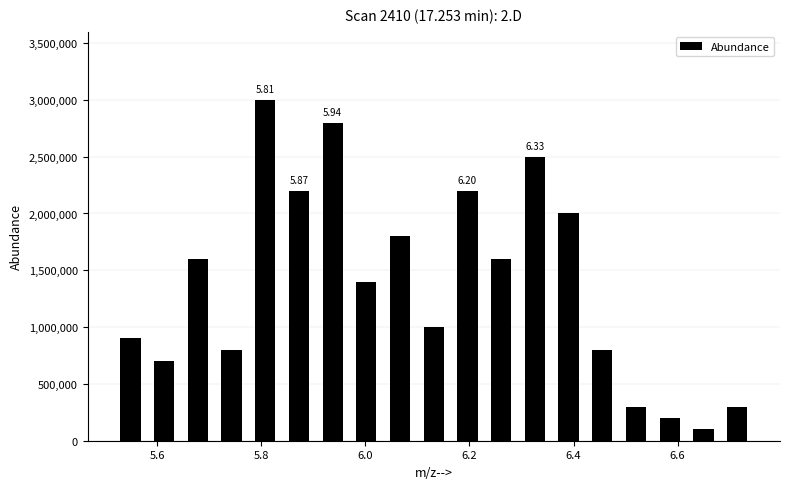

Read against the x-axis, roughly where is the centre of the tallest bar?

5.80